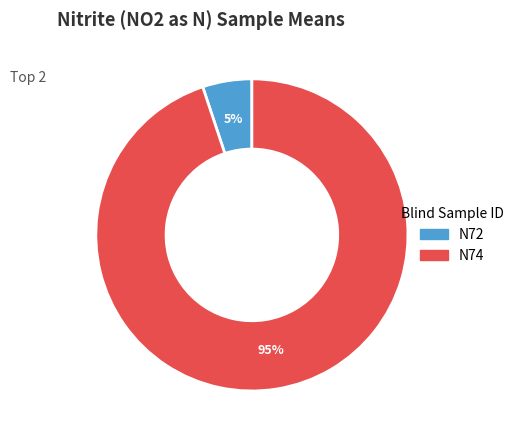

Which has a higher value, N72 or N74?

N74